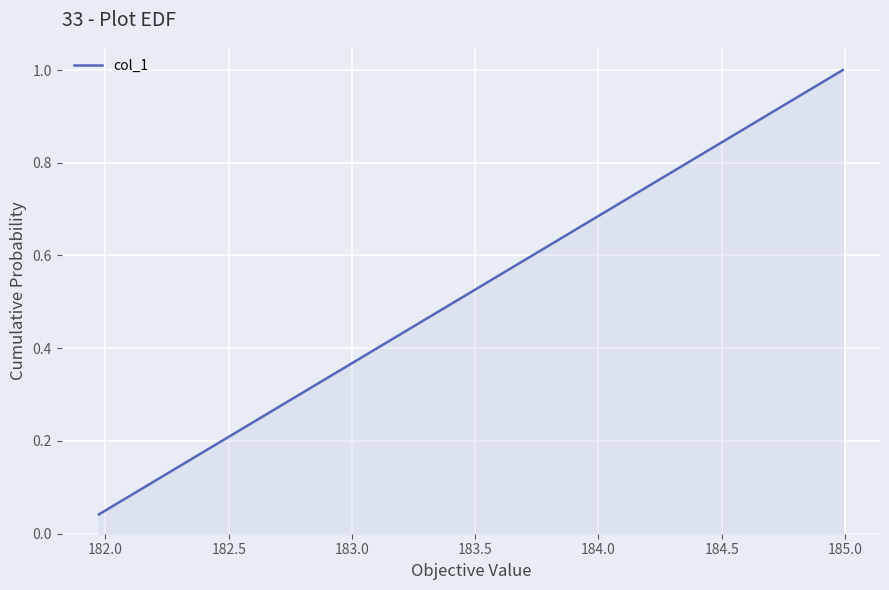

What is the greatest value displayed?

1.0